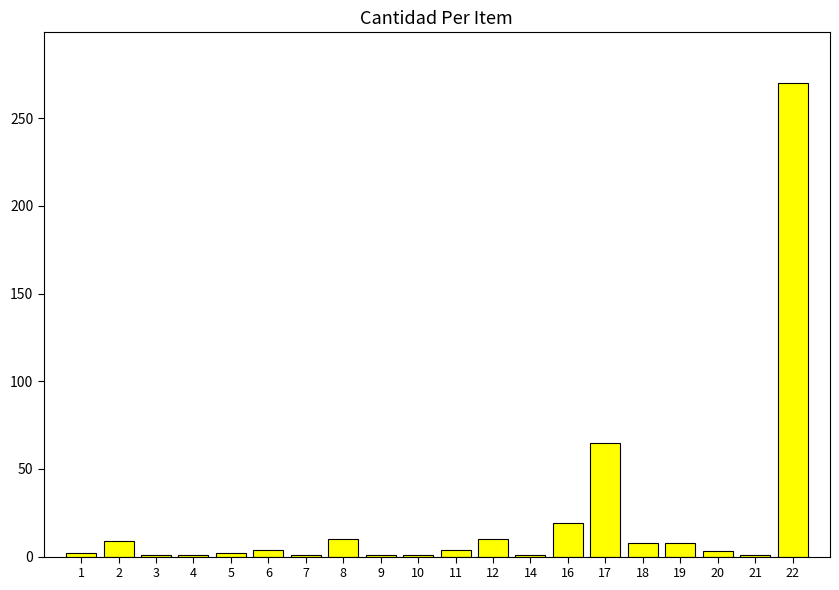

The chart shows a value of 101 at 22. True or false?

False